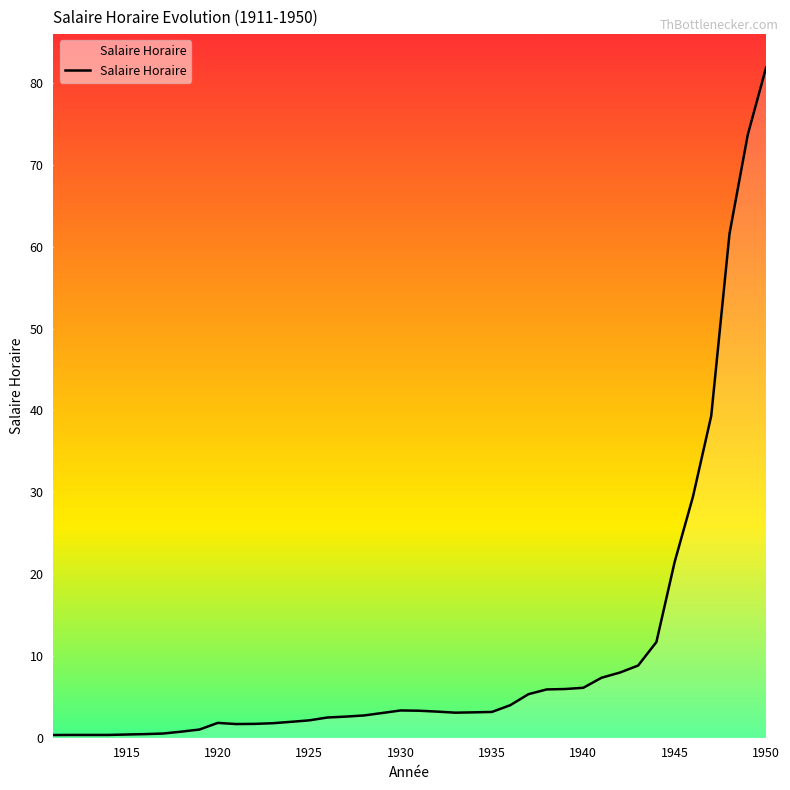

What is the maximum value shown in the chart?

81.9